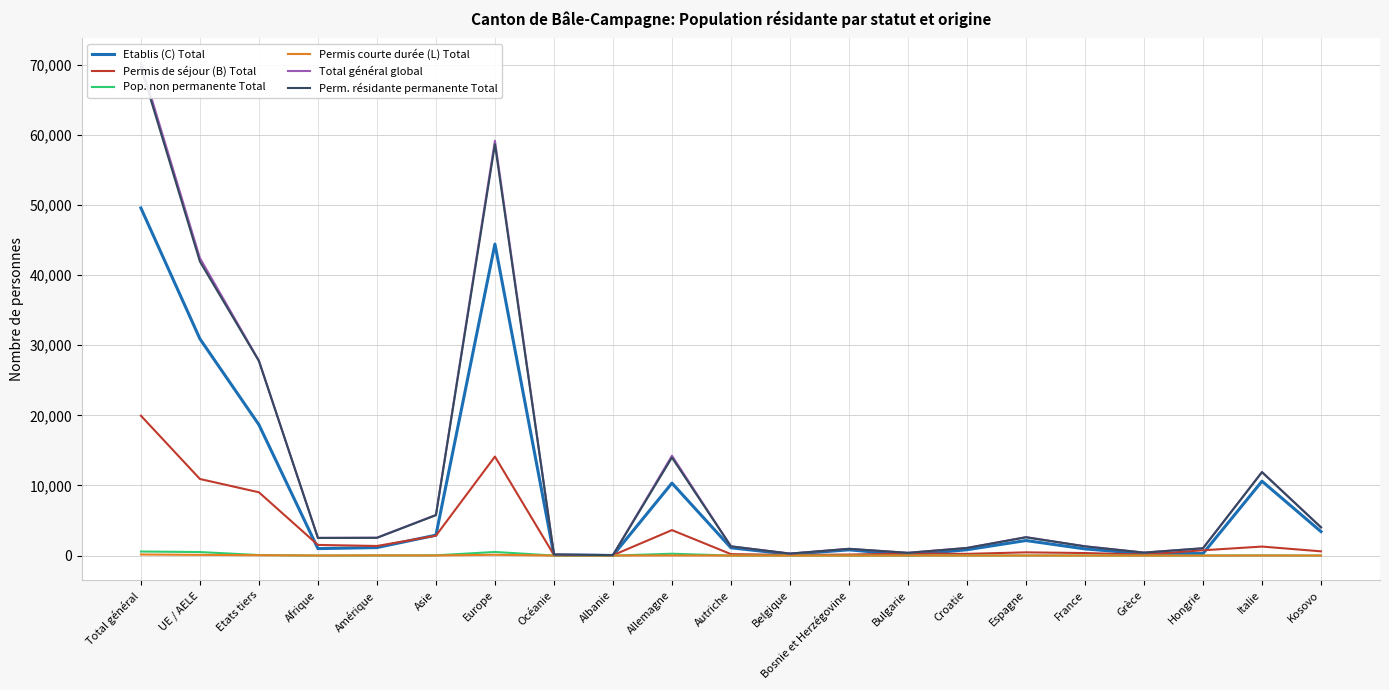

Reading left to right, list all the values displayed in this chart.

Etablis (C) Total: Total général=49579	UE / AELE=30916	Etats tiers=18663	Afrique=992	Amérique=1142	Asie=2911	Europe=44433	Océanie=67	Albanie=19	Allemagne=10335	Autriche=1107	Belgique=187	Bosnie et Herzégovine=819	Bulgarie=85	Croatie=833	Espagne=2146	France=951	Grèce=267	Hongrie=286	Italie=10606	Kosovo=3420
Permis de séjour (B) Total: Total général=19952	UE / AELE=10925	Etats tiers=9027	Afrique=1519	Amérique=1368	Asie=2837	Europe=14122	Océanie=82	Albanie=47	Allemagne=3632	Autriche=206	Belgique=90	Bosnie et Herzégovine=143	Bulgarie=297	Croatie=244	Espagne=460	France=360	Grèce=152	Hongrie=755	Italie=1284	Kosovo=605
Pop. non permanente Total: Total général=577	UE / AELE=503	Etats tiers=74	Afrique=5	Amérique=22	Asie=35	Europe=514	Océanie=1	Albanie=0	Allemagne=261	Autriche=4	Belgique=9	Bosnie et Herzégovine=2	Bulgarie=2	Croatie=14	Espagne=15	France=14	Grèce=6	Hongrie=6	Italie=24	Kosovo=0
Permis courte durée (L) Total: Total général=153	UE / AELE=99	Etats tiers=54	Afrique=5	Amérique=19	Asie=15	Europe=114	Océanie=0	Albanie=0	Allemagne=17	Autriche=1	Belgique=0	Bosnie et Herzégovine=0	Bulgarie=9	Croatie=2	Espagne=5	France=2	Grèce=1	Hongrie=0	Italie=8	Kosovo=0
Total général global: Total général=70261	UE / AELE=42443	Etats tiers=27818	Afrique=2521	Amérique=2551	Asie=5798	Europe=59183	Océanie=150	Albanie=66	Allemagne=14245	Autriche=1318	Belgique=286	Bosnie et Herzégovine=964	Bulgarie=393	Croatie=1093	Espagne=2626	France=1327	Grèce=426	Hongrie=1047	Italie=11922	Kosovo=4025
Perm. résidante permanente Total: Total général=69684	UE / AELE=41940	Etats tiers=27744	Afrique=2516	Amérique=2529	Asie=5763	Europe=58669	Océanie=149	Albanie=66	Allemagne=13984	Autriche=1314	Belgique=277	Bosnie et Herzégovine=962	Bulgarie=391	Croatie=1079	Espagne=2611	France=1313	Grèce=420	Hongrie=1041	Italie=11898	Kosovo=4025